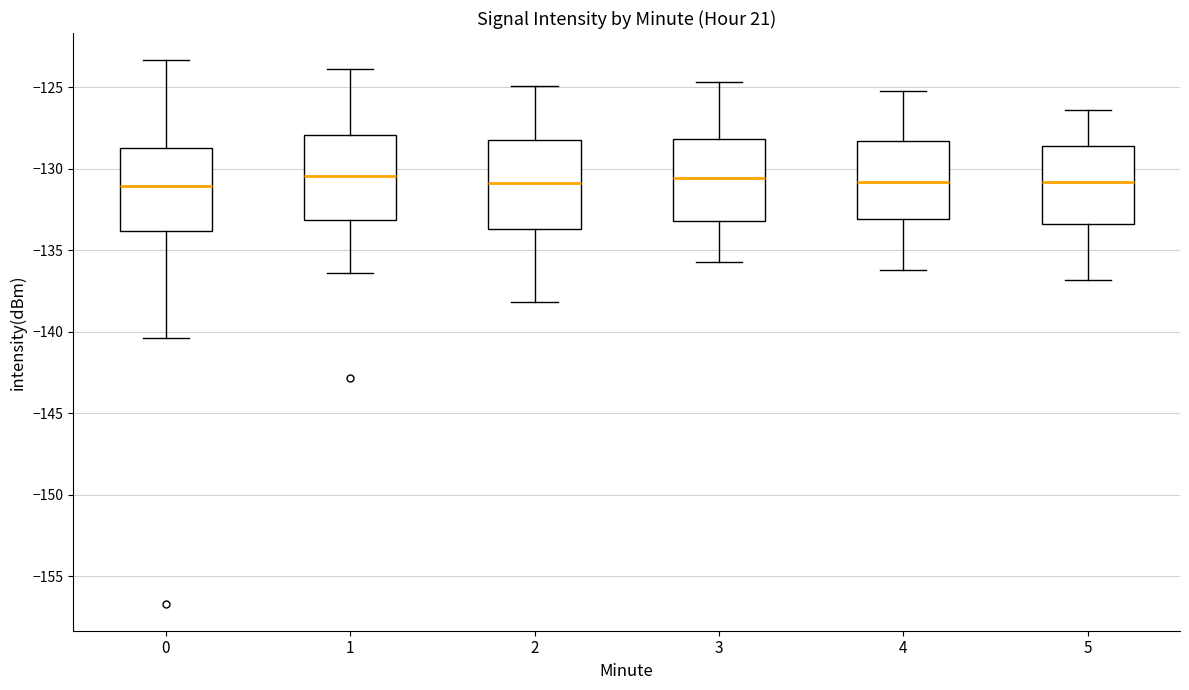

Where does the lower whisker of the box at x = 1 end on the y-axis? The values are not printed on the chart, so give them approximately, as read against the axis.

-136.5